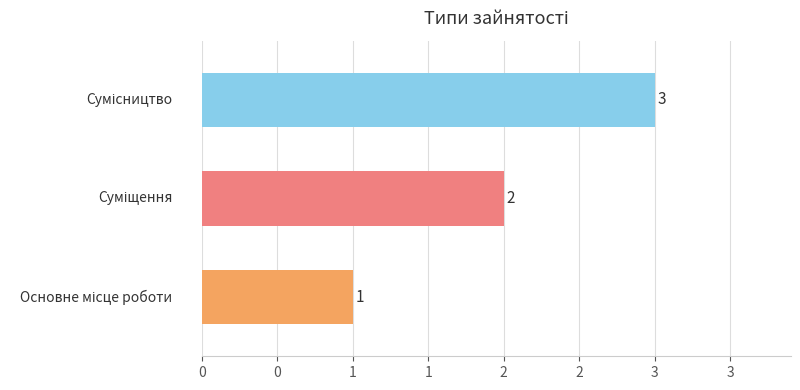

How many bars are there in total?

3